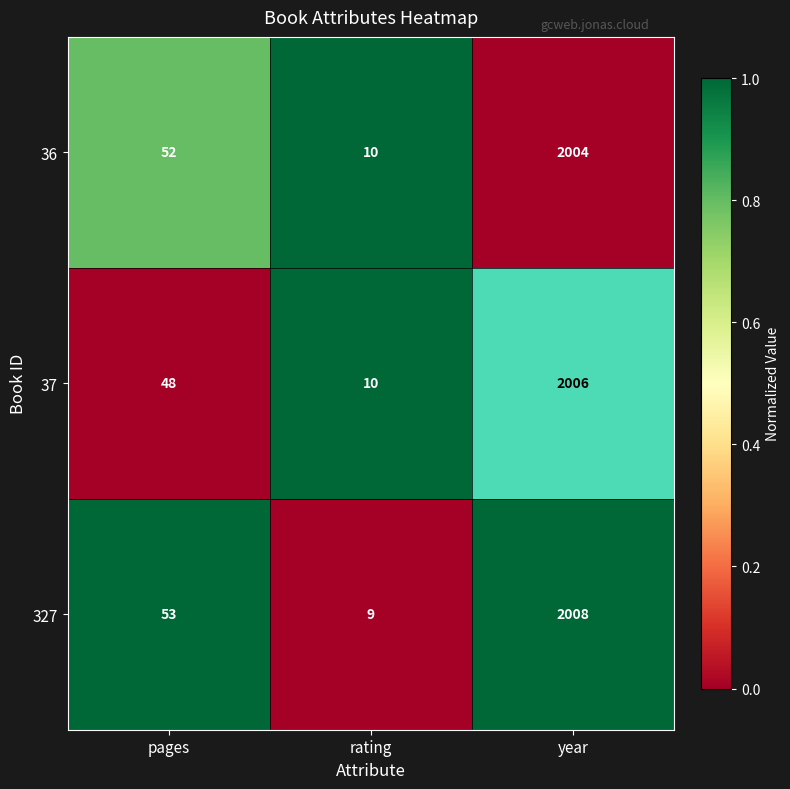

At how many categories does at least one series exceed 0?

1